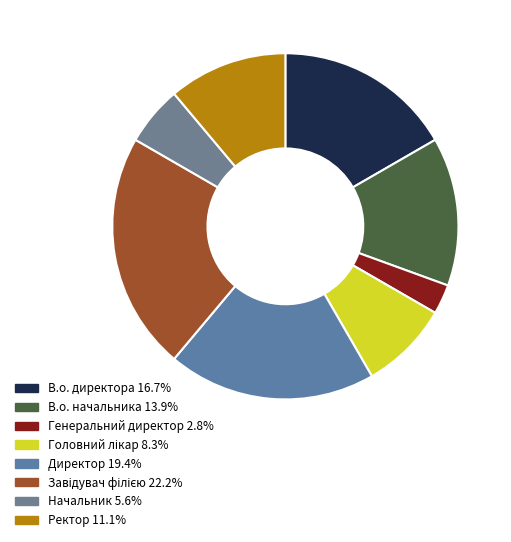

Is there a majority slice in this chart?

No